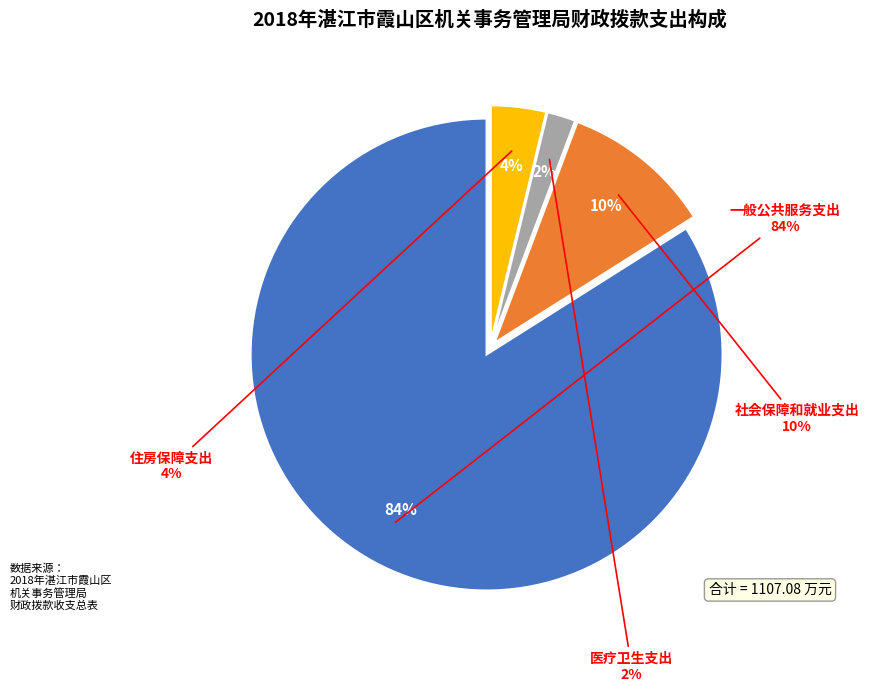

What is the largest slice in the pie chart?

一般公共服务支出